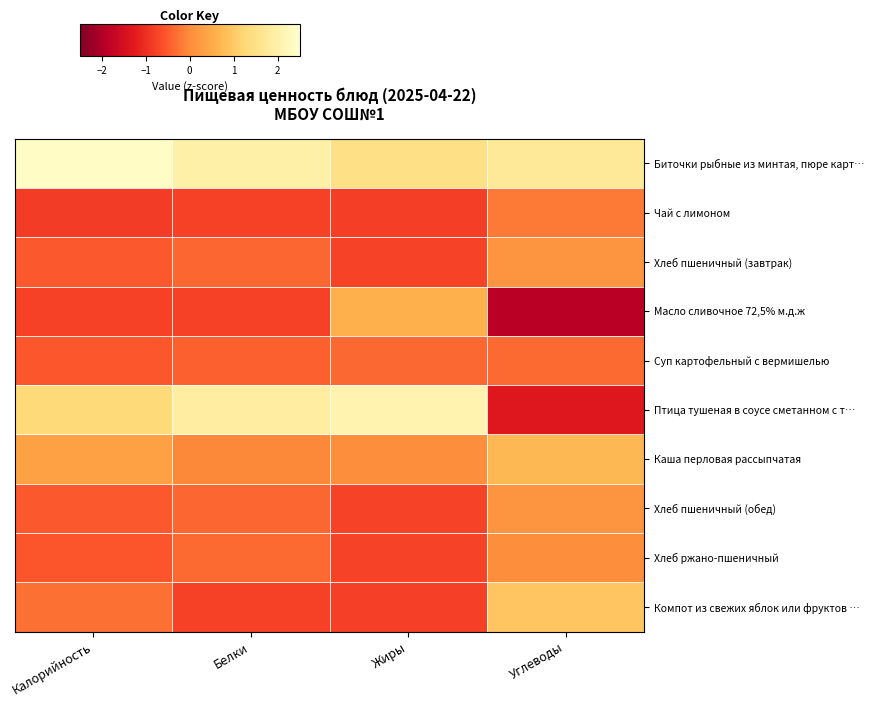

At Белки, list the series in order from largest to smallest.

Биточки рыбные из минтая, пюре карт…, Птица тушеная в соусе сметанном с т…, Каша перловая рассыпчатая, Хлеб ржано-пшеничный, Хлеб пшеничный (завтрак), Хлеб пшеничный (обед), Суп картофельный с вермишелью, Компот из свежих яблок или фруктов …, Чай с лимоном, Масло сливочное 72,5% м.д.ж